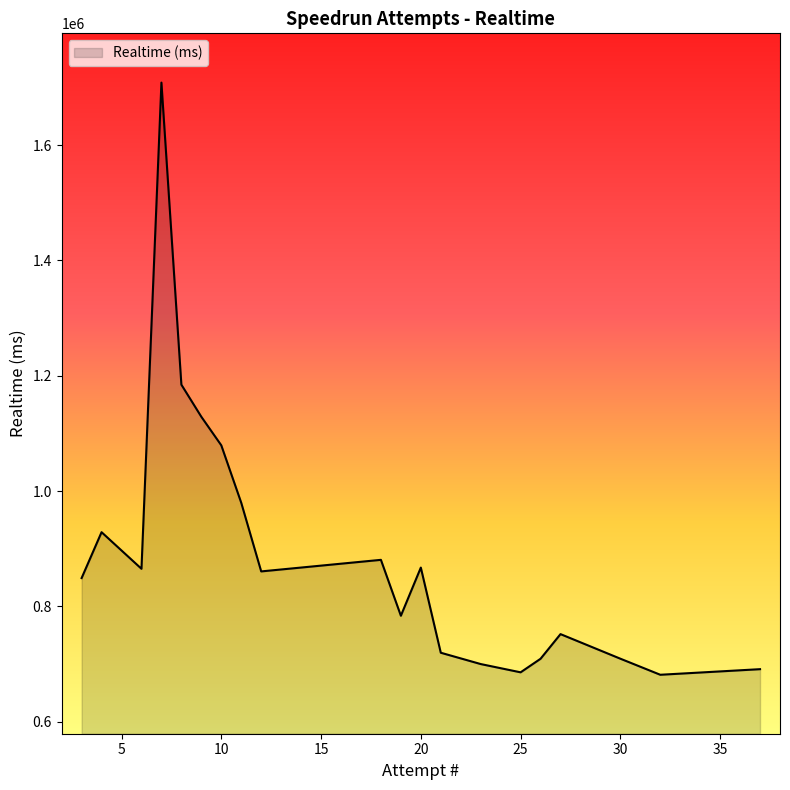

What is the minimum value shown in the chart?

681592